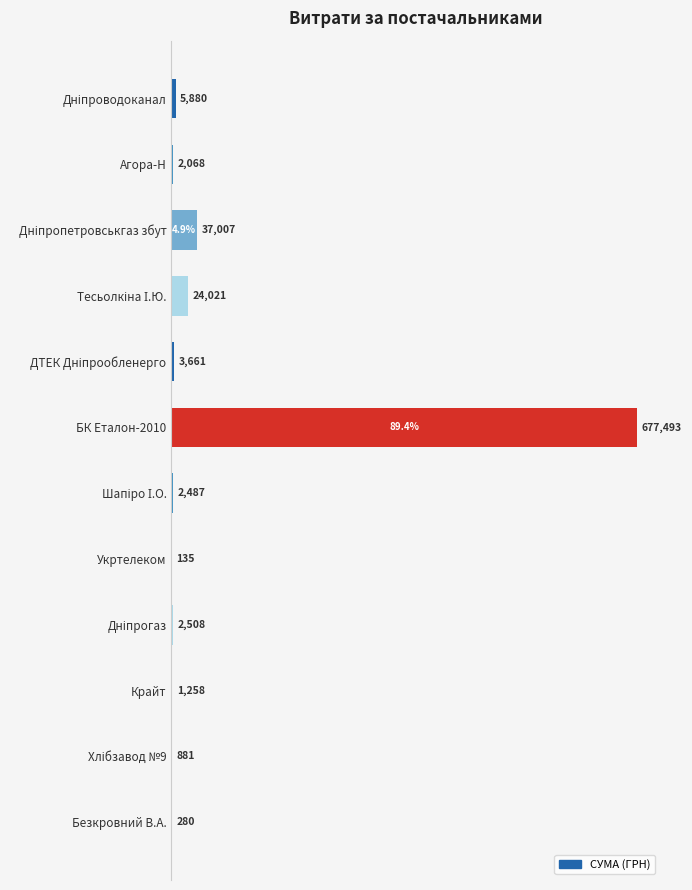

What is the ratio of the value at Крайт to the value at Агора-Н?

0.6